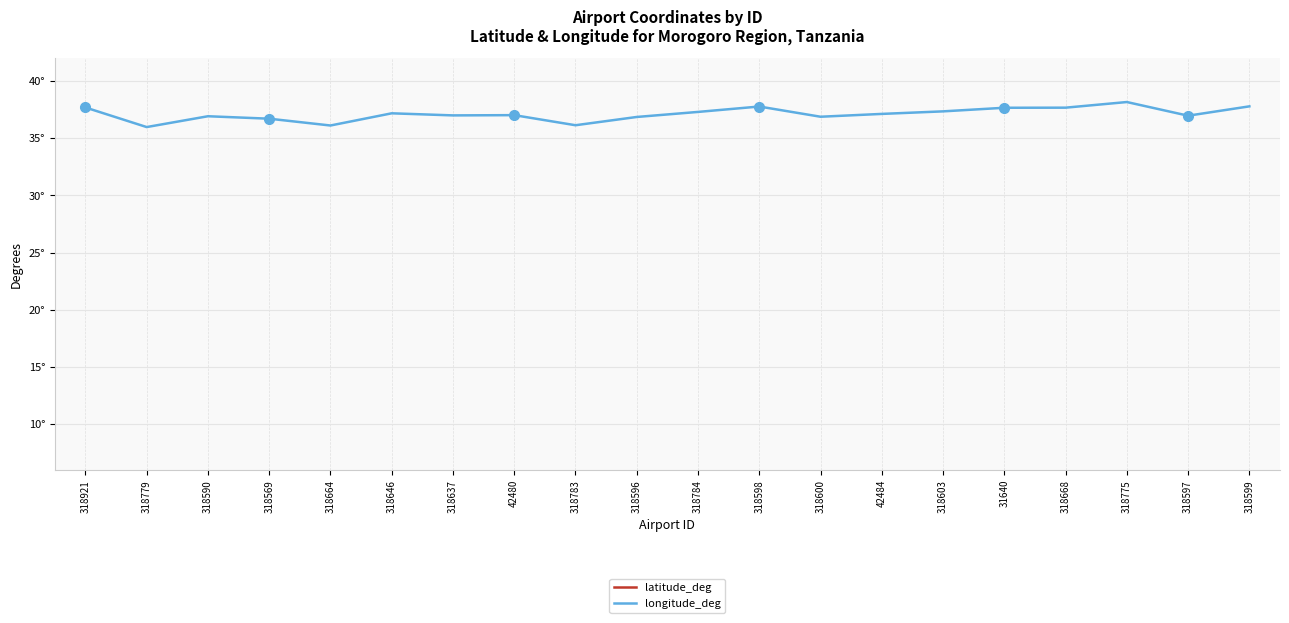

True or false: latitude_deg and longitude_deg intersect in this chart.

False